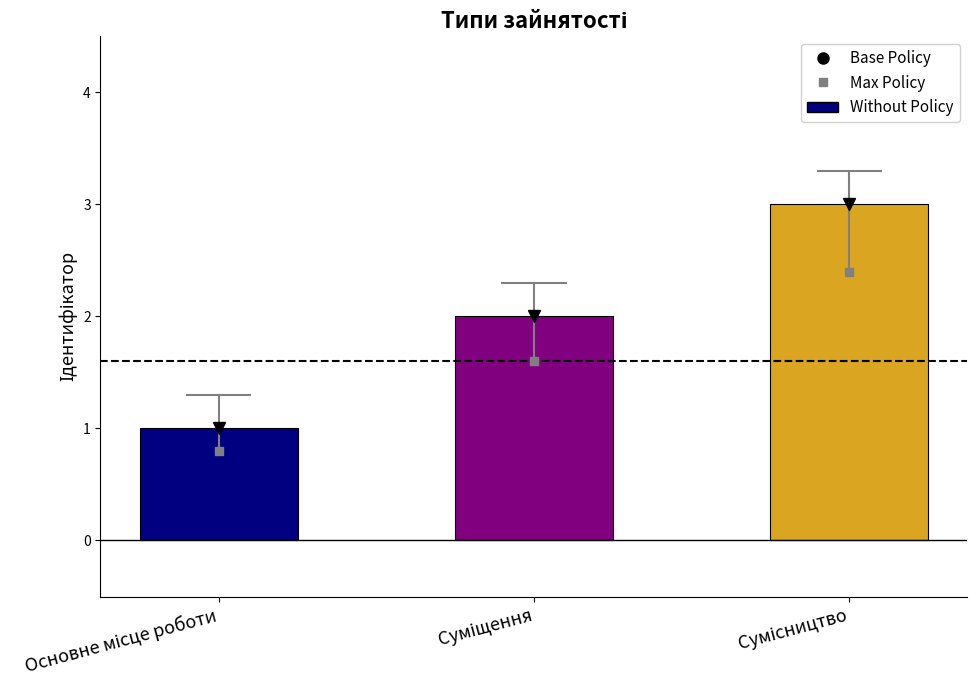

What is the value of the 1st bar from the left?

1